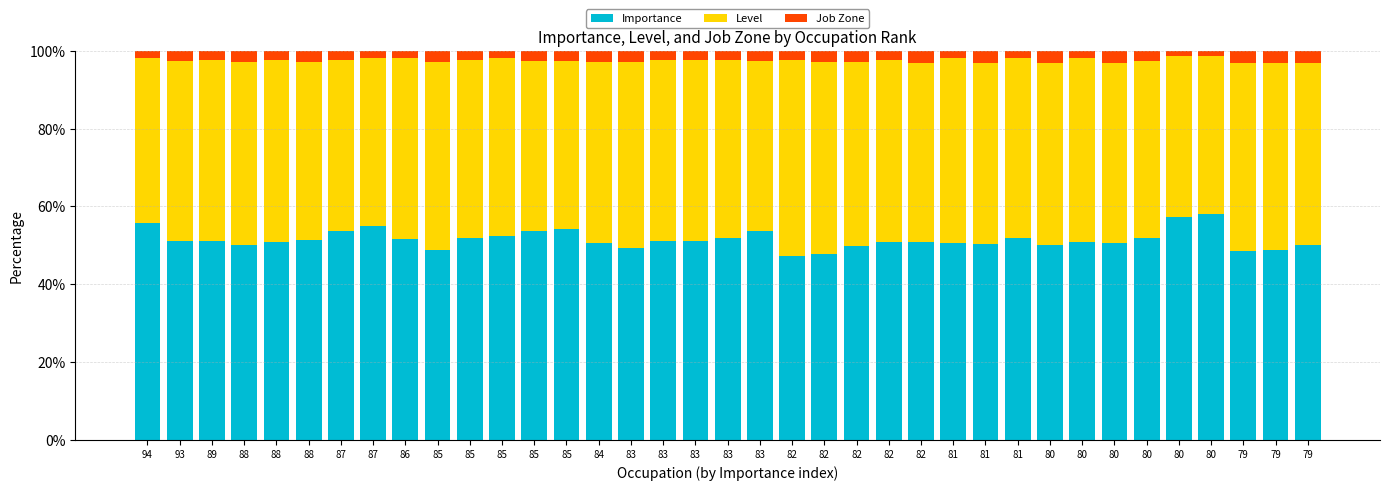

Which series has the largest range (max minus min)?

Importance